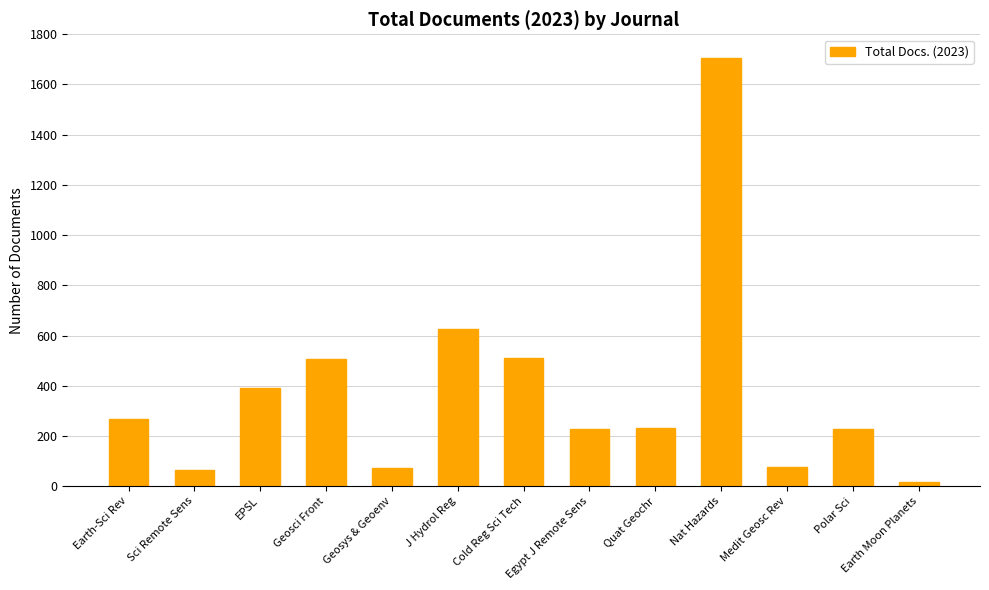

What is the label of the 12th bar from the left?

Polar Sci